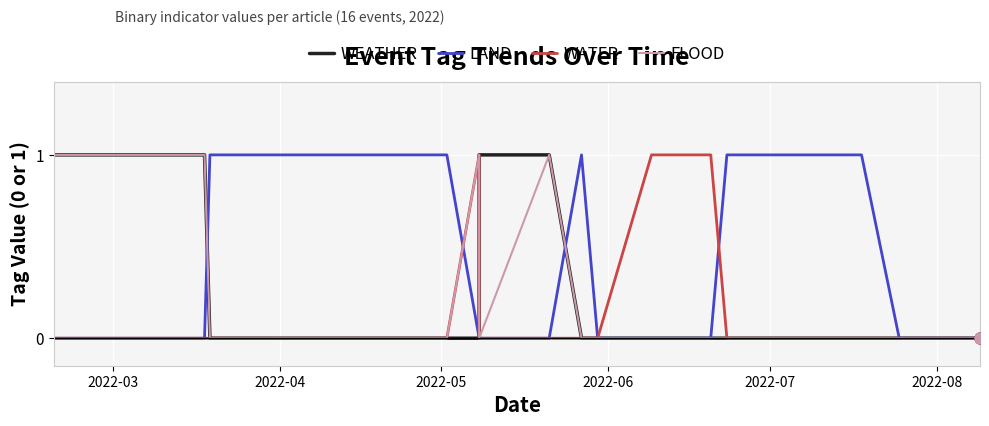

Which series has the widest spread of Y values?

WEATHER